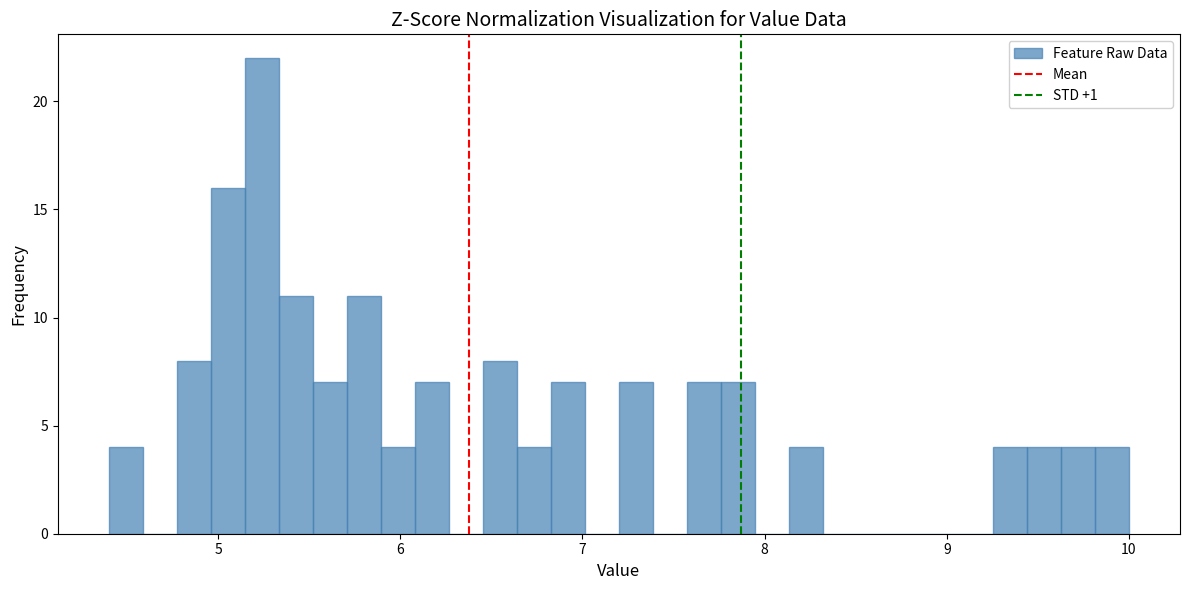

Read against the x-axis, roughly where is the centre of the tallest bar?

5.2